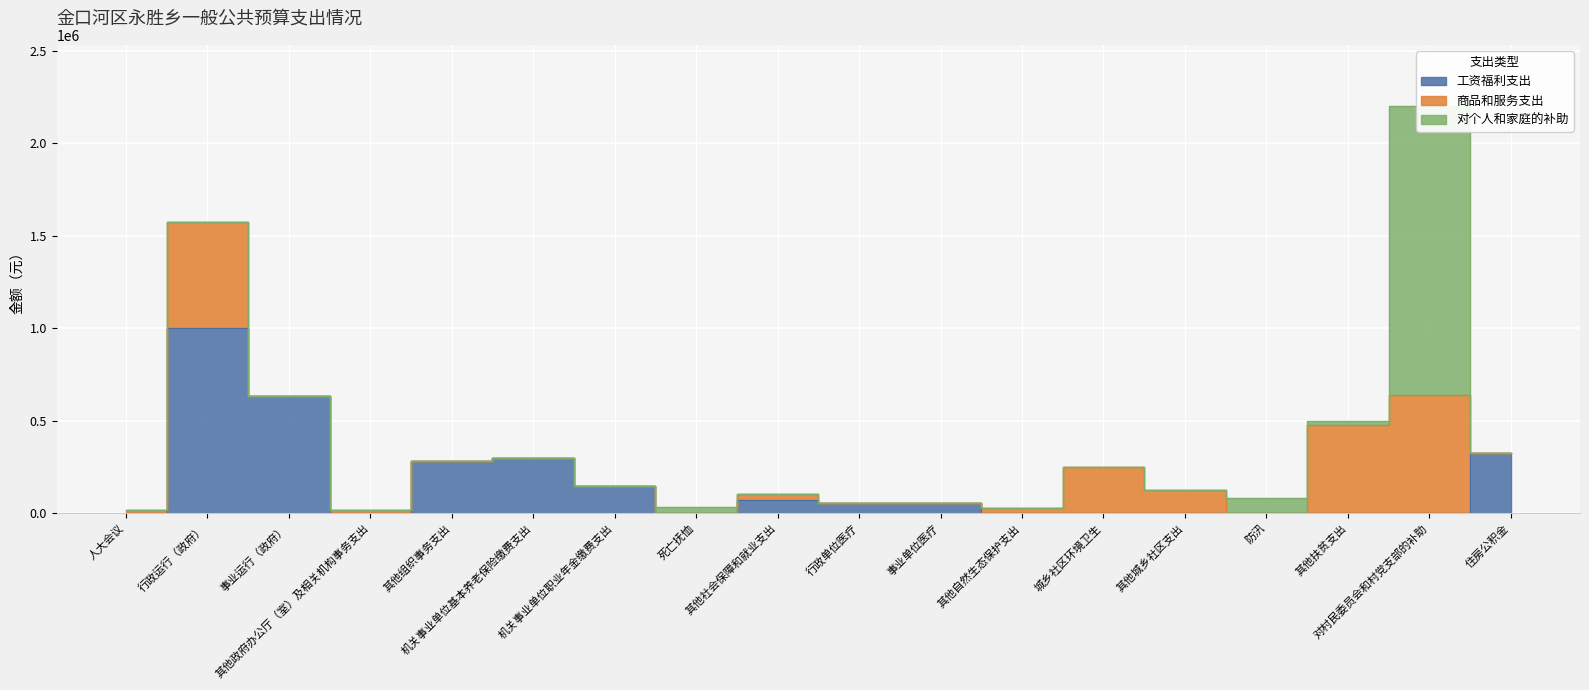

Where does the 工资福利支出 series first go above 57600?

行政运行（政府）